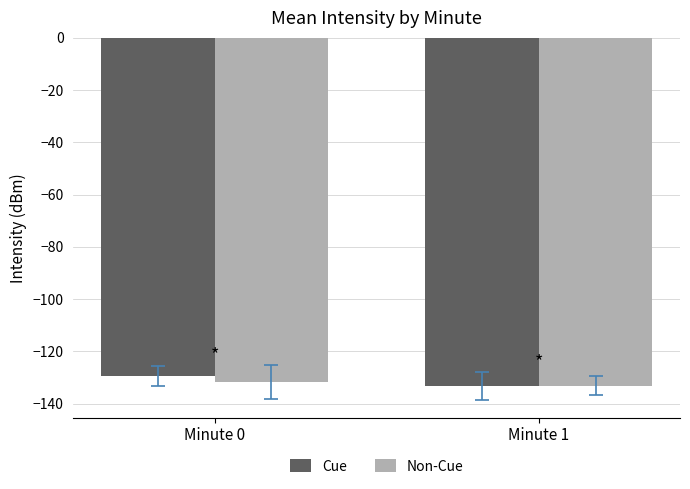

How many groups of bars are there?

2